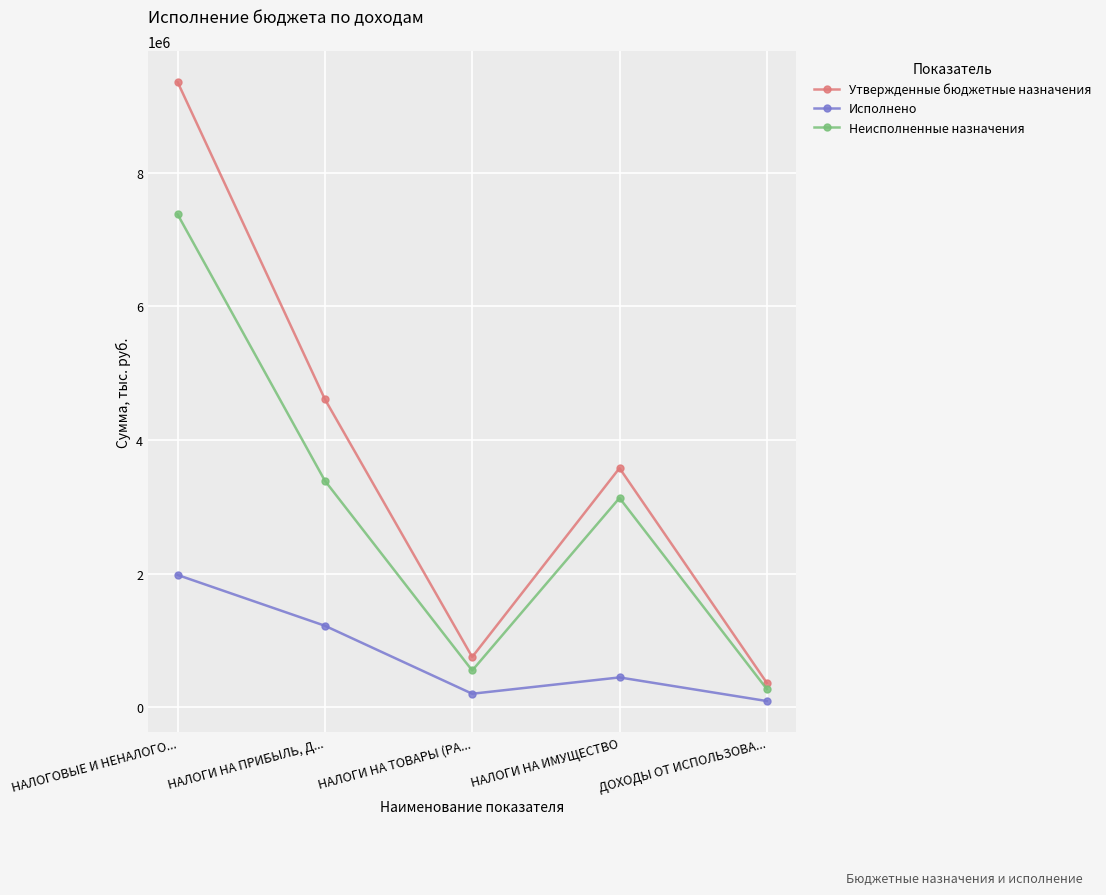

Does the chart have visible grid lines?

Yes